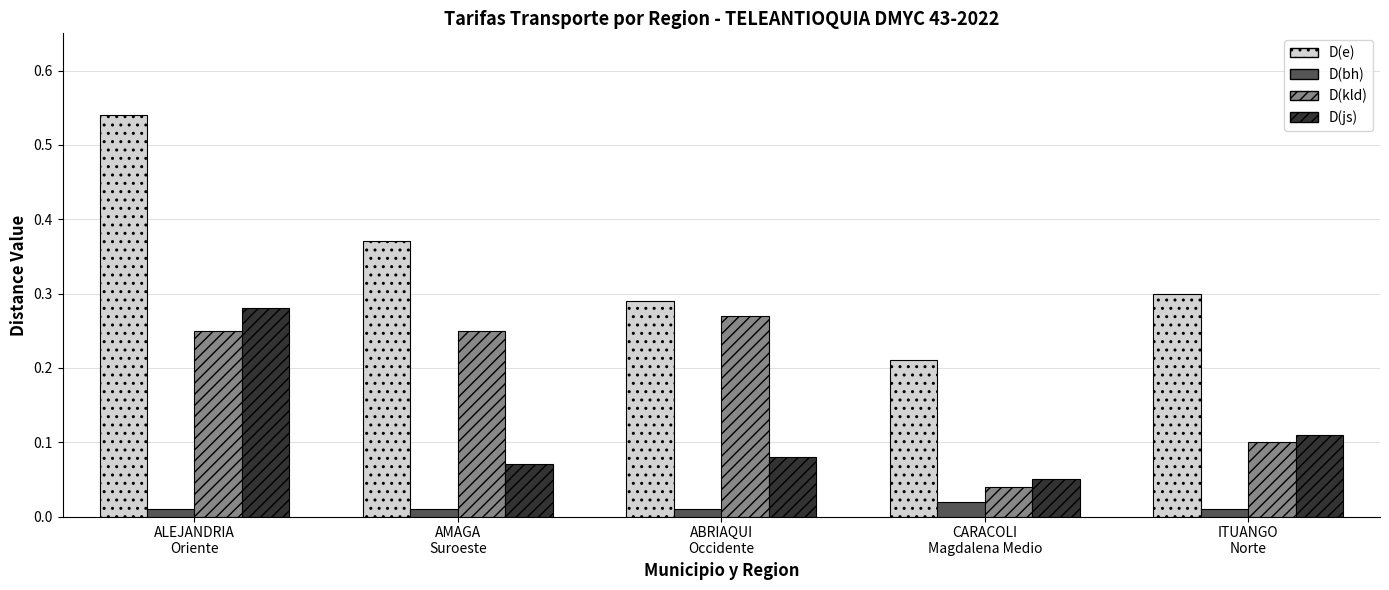

List the series in order of their overall mean, highest first.

D(e), D(kld), D(js), D(bh)